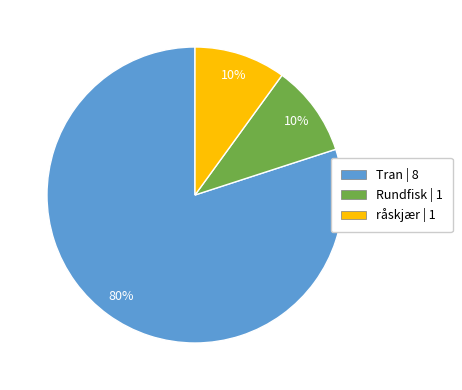

Is the sum of råskjær and Tran greater than half?

Yes